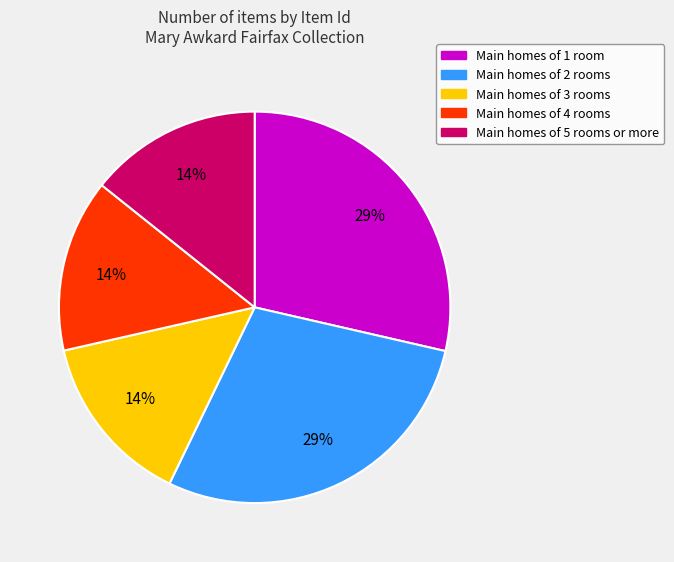

To the nearest percent, what is the average slice percentage?

20%